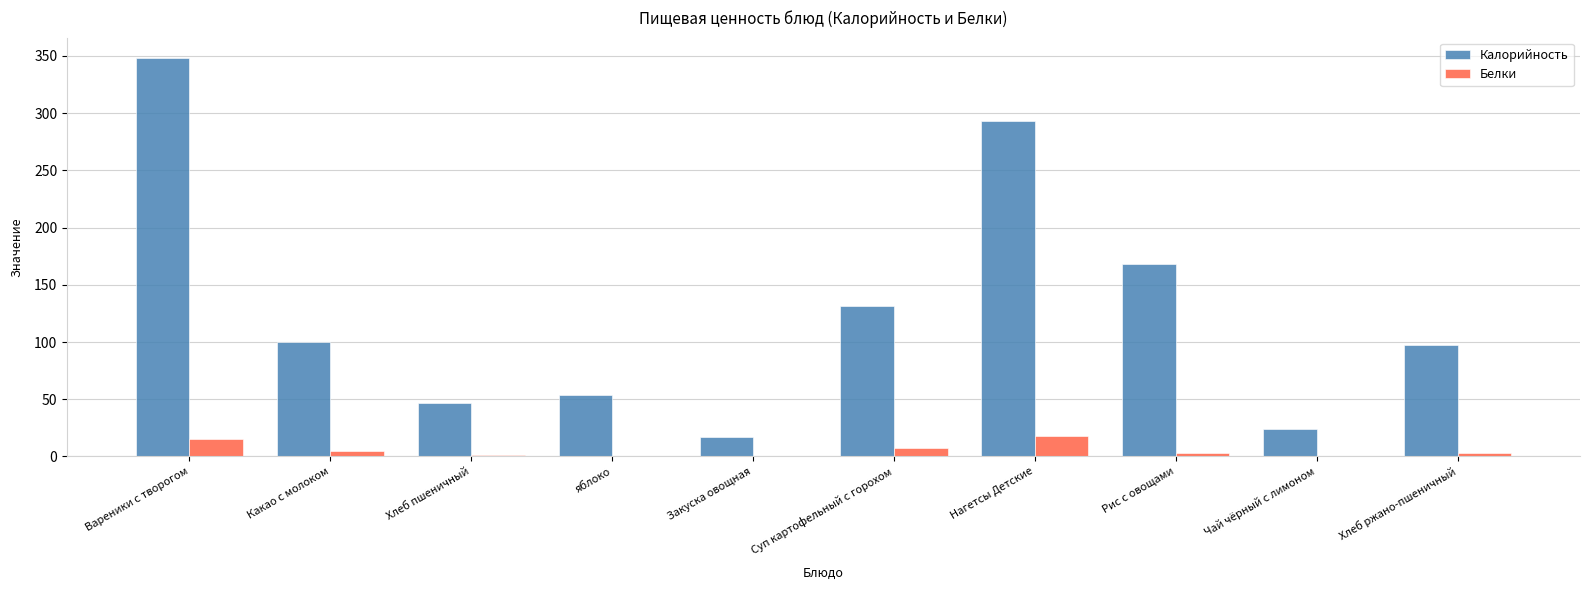

Between Закуска овощная and Нагетсы Детские, which series saw the biggest shift?

Калорийность